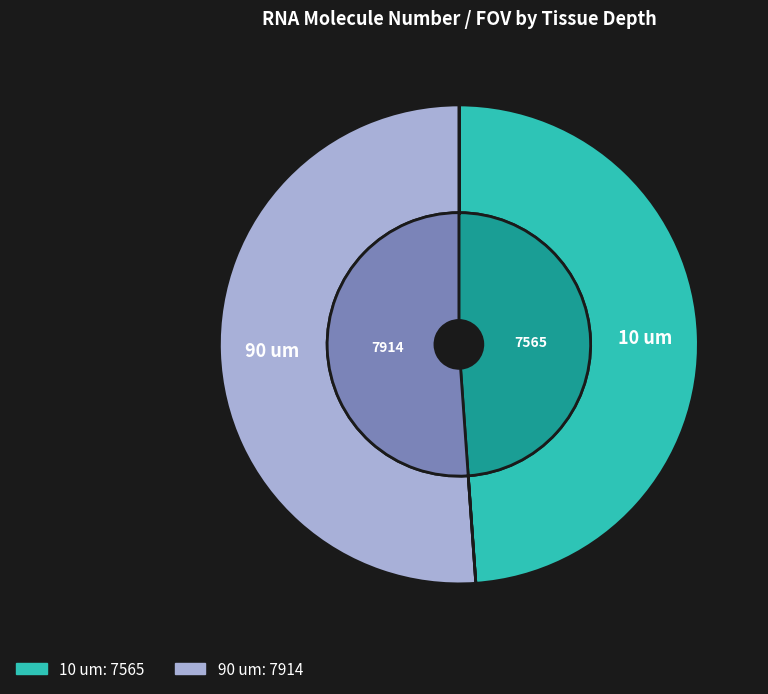

What is the change in value from 10 um to 90 um?

+349